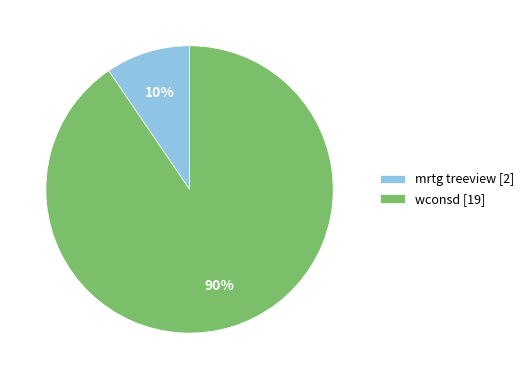

Is the sum of mrtg treeview and wconsd greater than half?

Yes